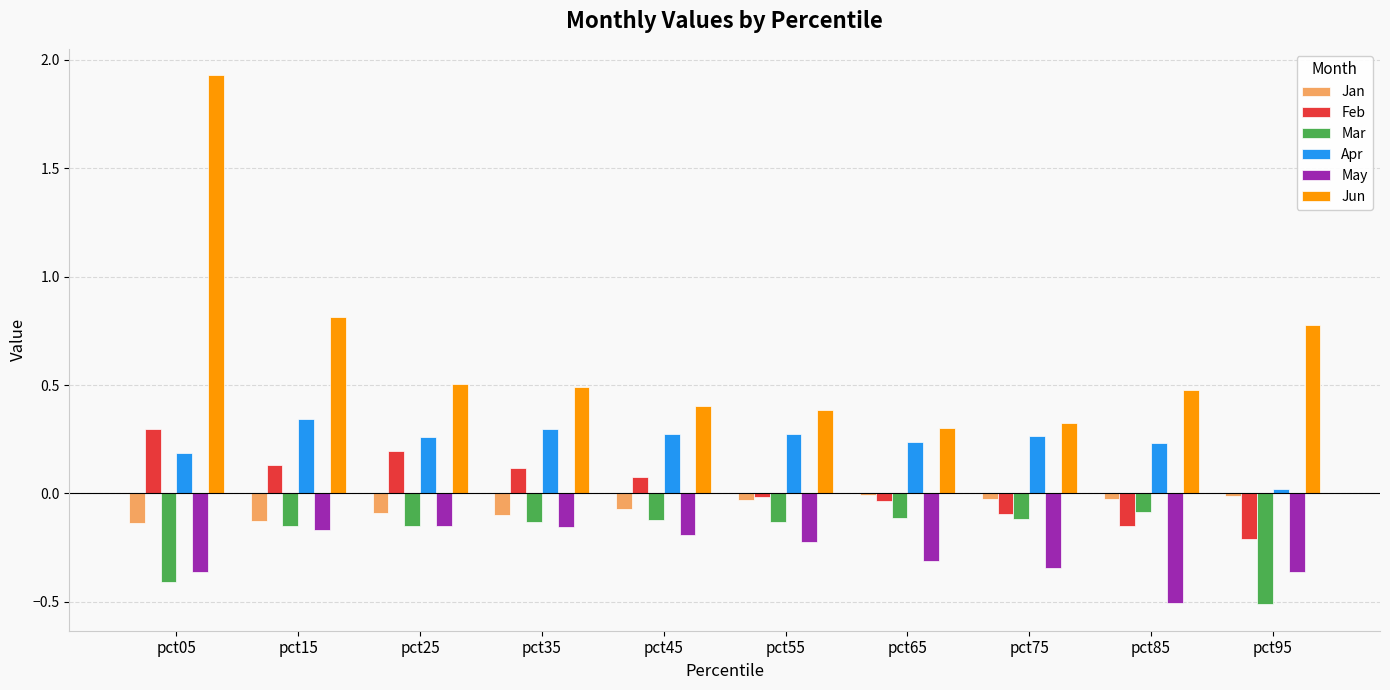

How many groups of bars are there?

10